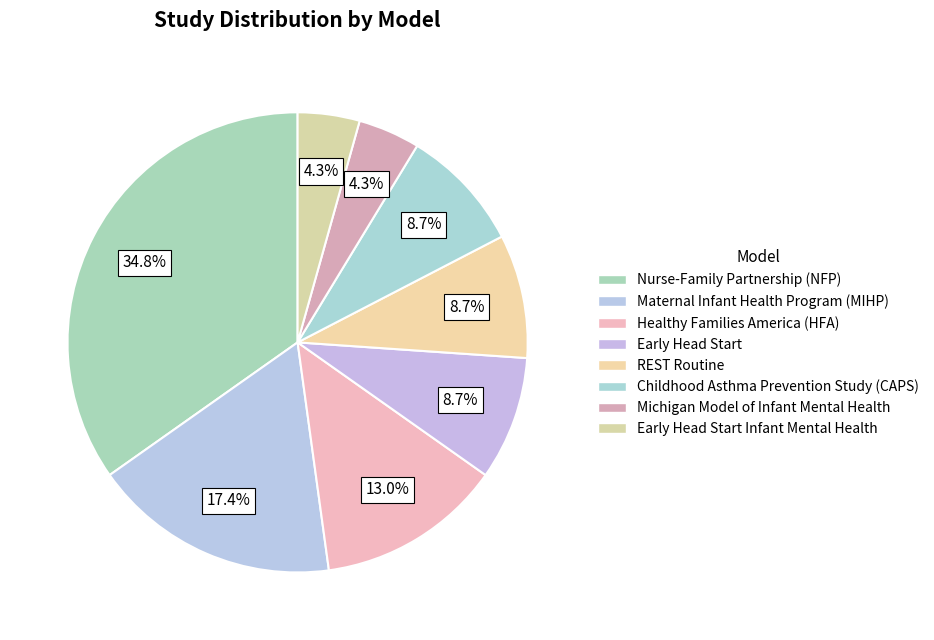

What percentage is the Maternal Infant Health Program (MIHP) slice, to the nearest percent?

17%